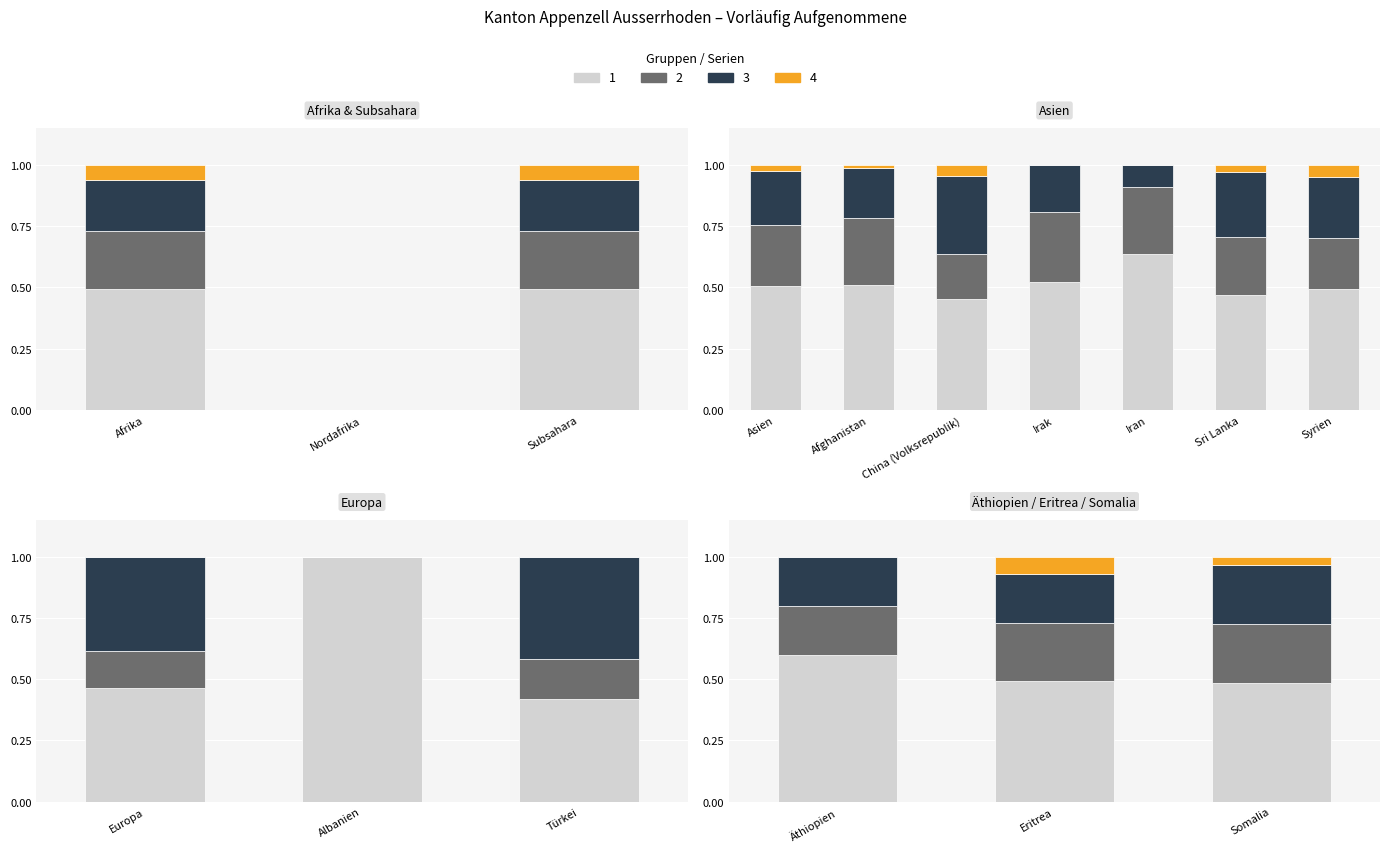

What position from the right is Somalia?

1